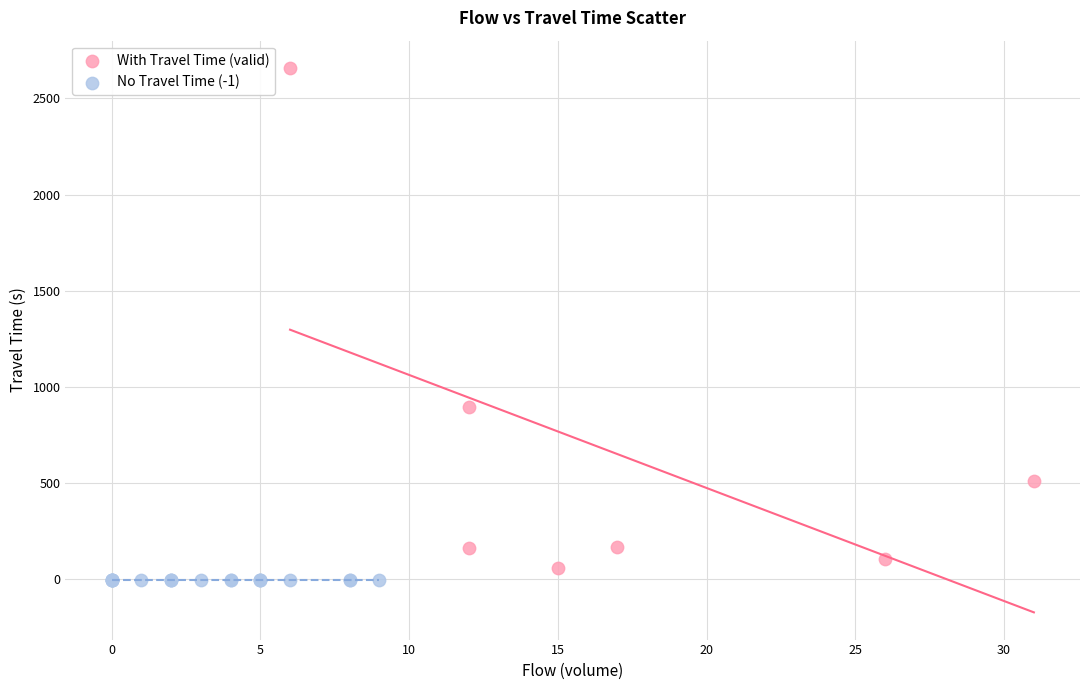

Which series contains the lowest Y value?

No Travel Time (-1)